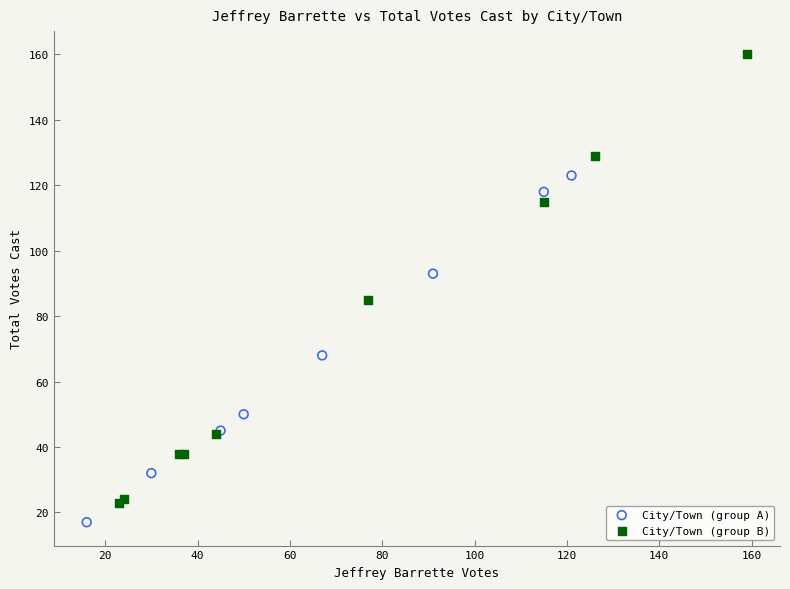

Which series contains the lowest Y value?

City/Town (group A)